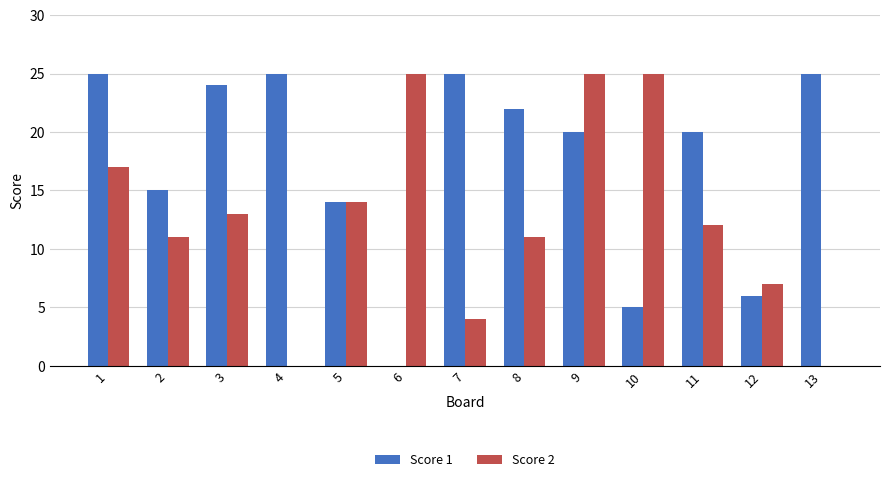

Between 6 and 11, which series saw the biggest shift?

Score 1